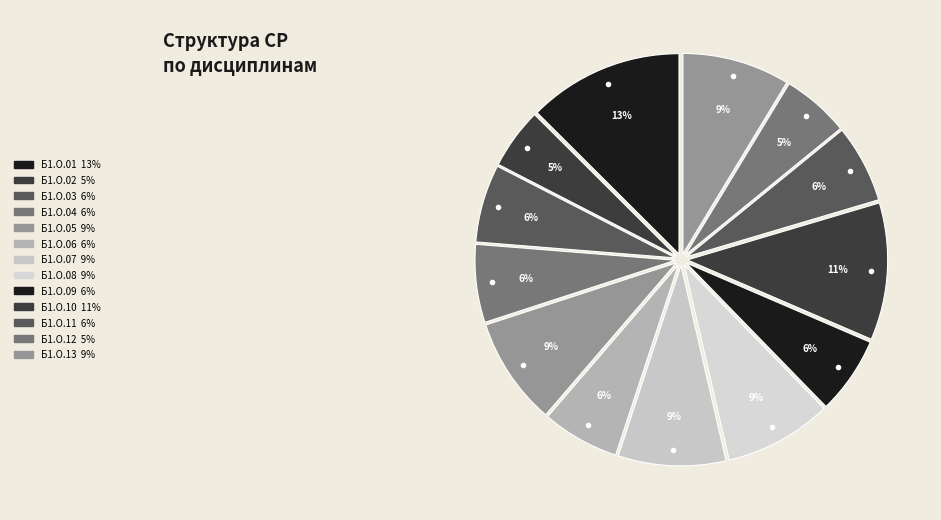

Rank the categories by value from lowest to highest.

Б1.О.02, Б1.О.12, Б1.О.06, Б1.О.09, Б1.О.03, Б1.О.04, Б1.О.11, Б1.О.05, Б1.О.07, Б1.О.08, Б1.О.13, Б1.О.10, Б1.О.01